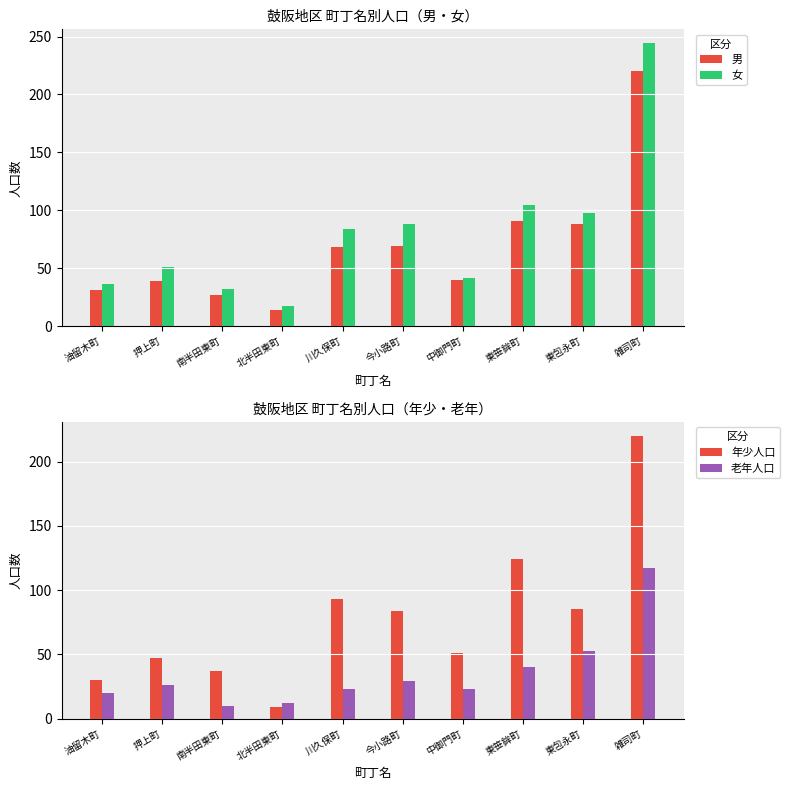

What are all the series names shown in the legend?

男, 女, 年少人口, 老年人口